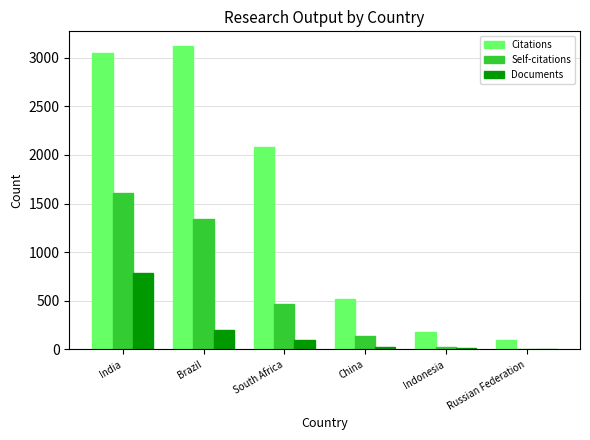

Which series has the largest total across all categories?

Citations